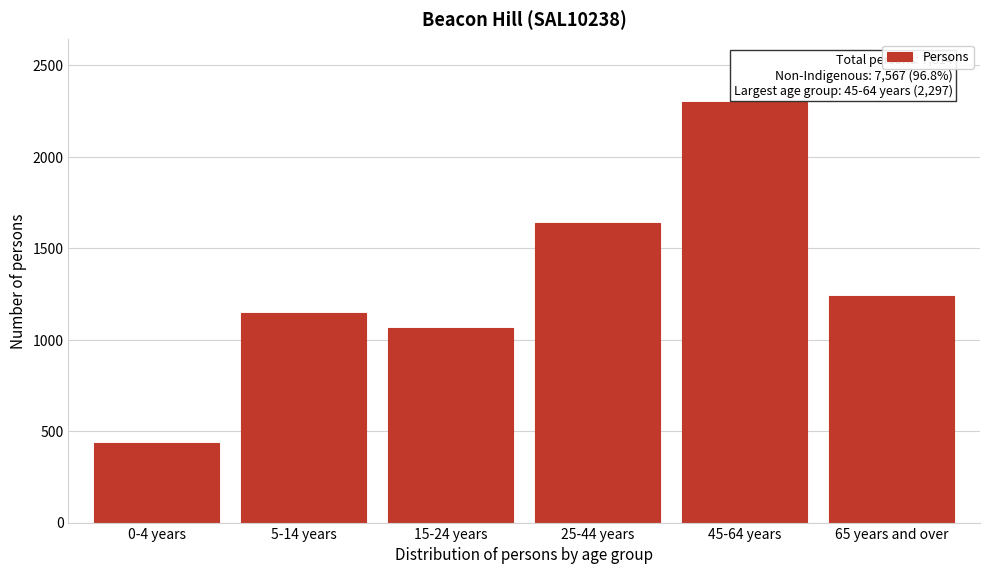

Reading left to right, list all the values displayed in this chart.

435	1146	1066	1638	2297	1237